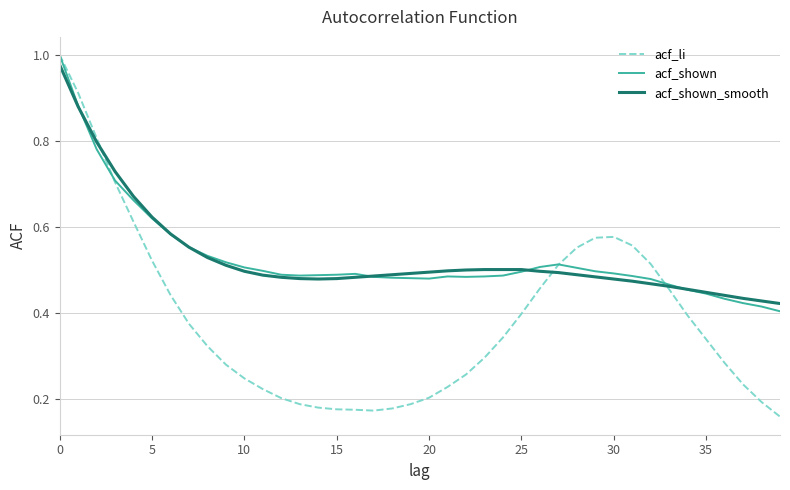

Which series has the largest range (max minus min)?

acf_li